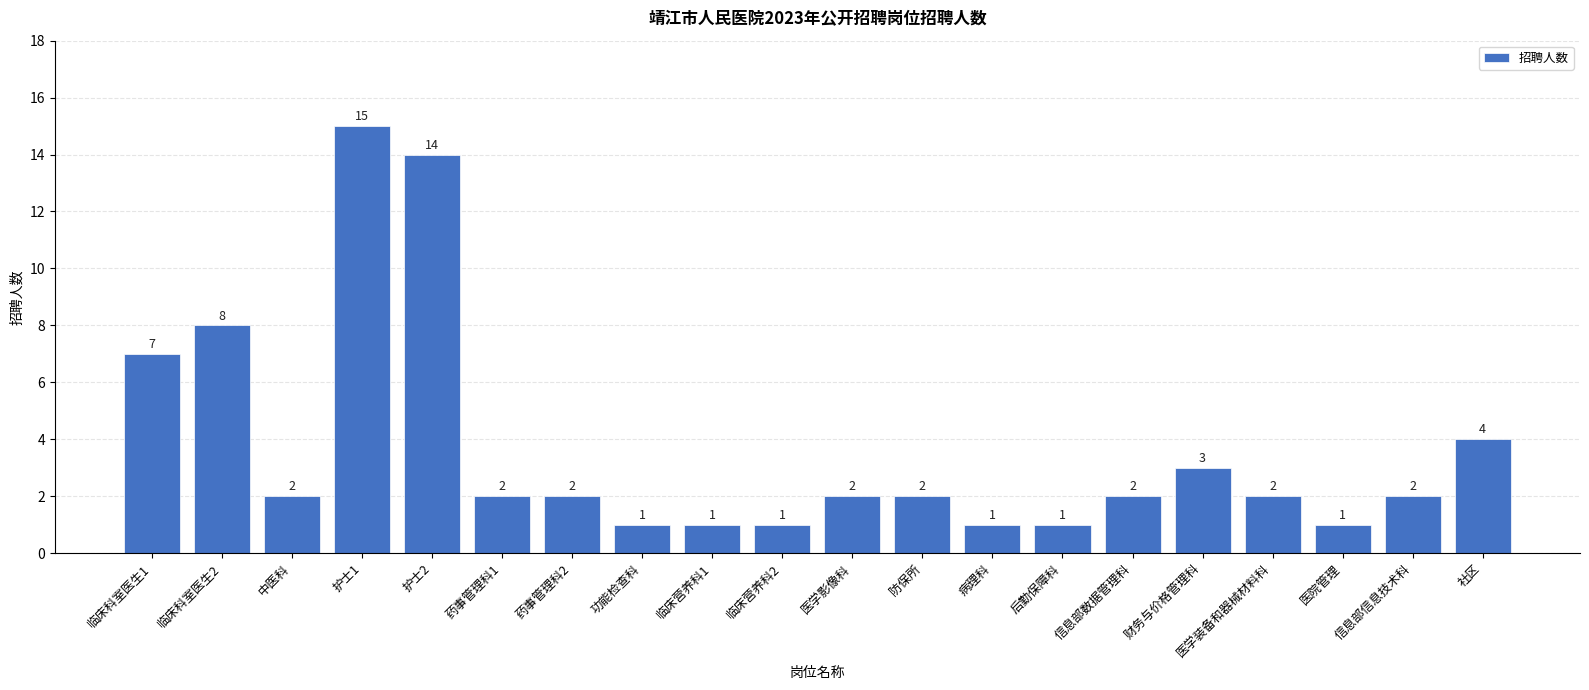

The value at 护士1 is 5. True or false?

False